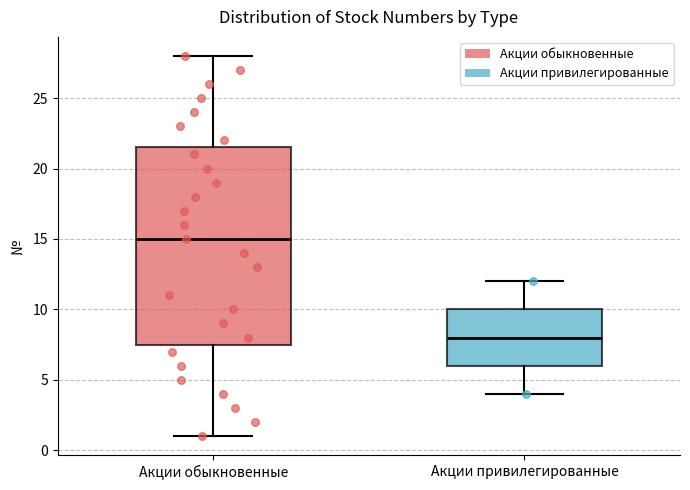

Which box is the tallest, from its lower edge to its upper edge?

Акции обыкновенные